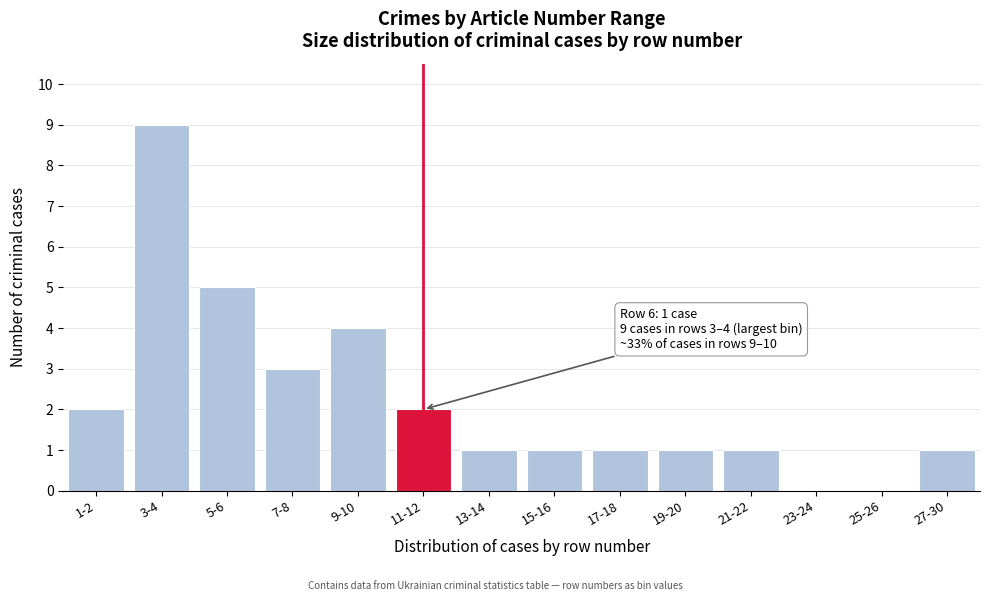

Reading right to left, what are all the values shown in this chart?

27-30=1	25-26=0	23-24=0	21-22=1	19-20=1	17-18=1	15-16=1	13-14=1	11-12=2	9-10=4	7-8=3	5-6=5	3-4=9	1-2=2